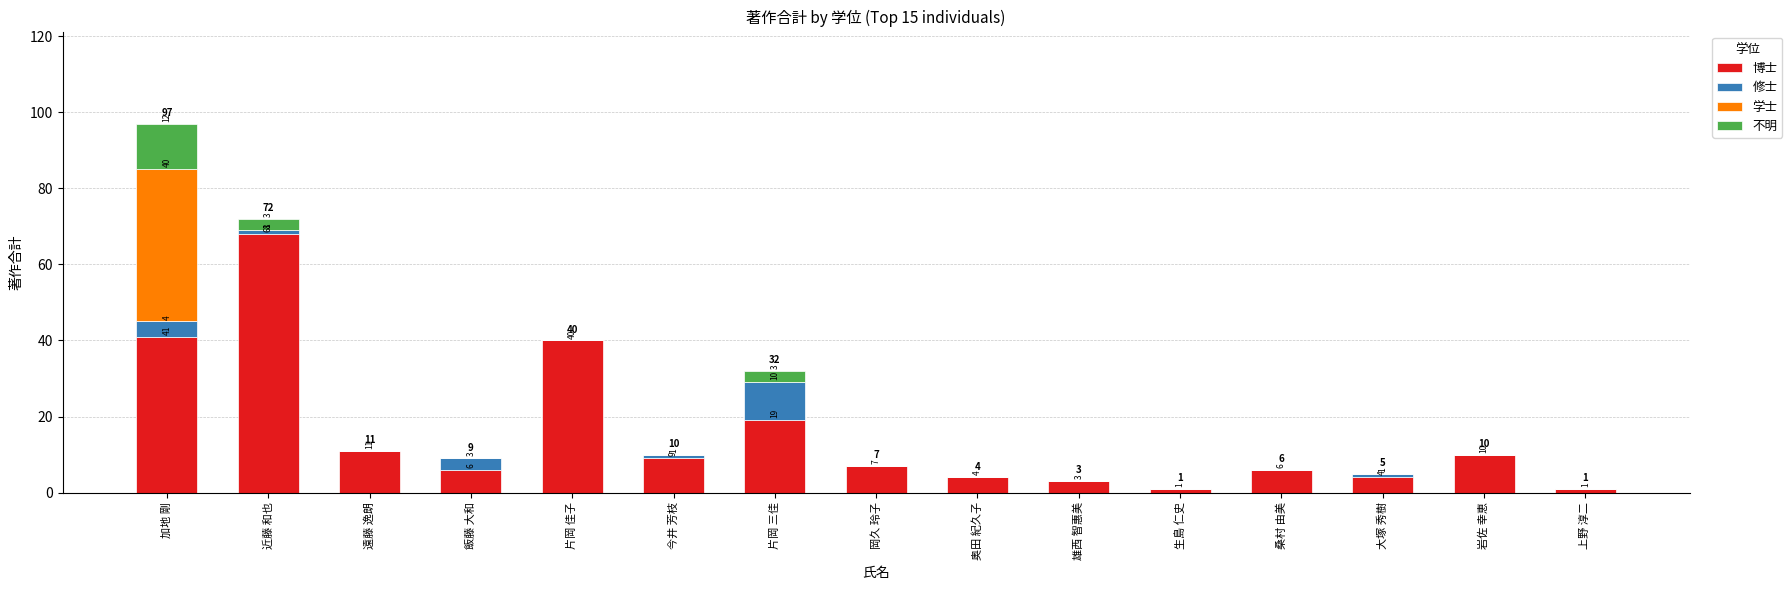

Does the chart contain stacked bars?

Yes